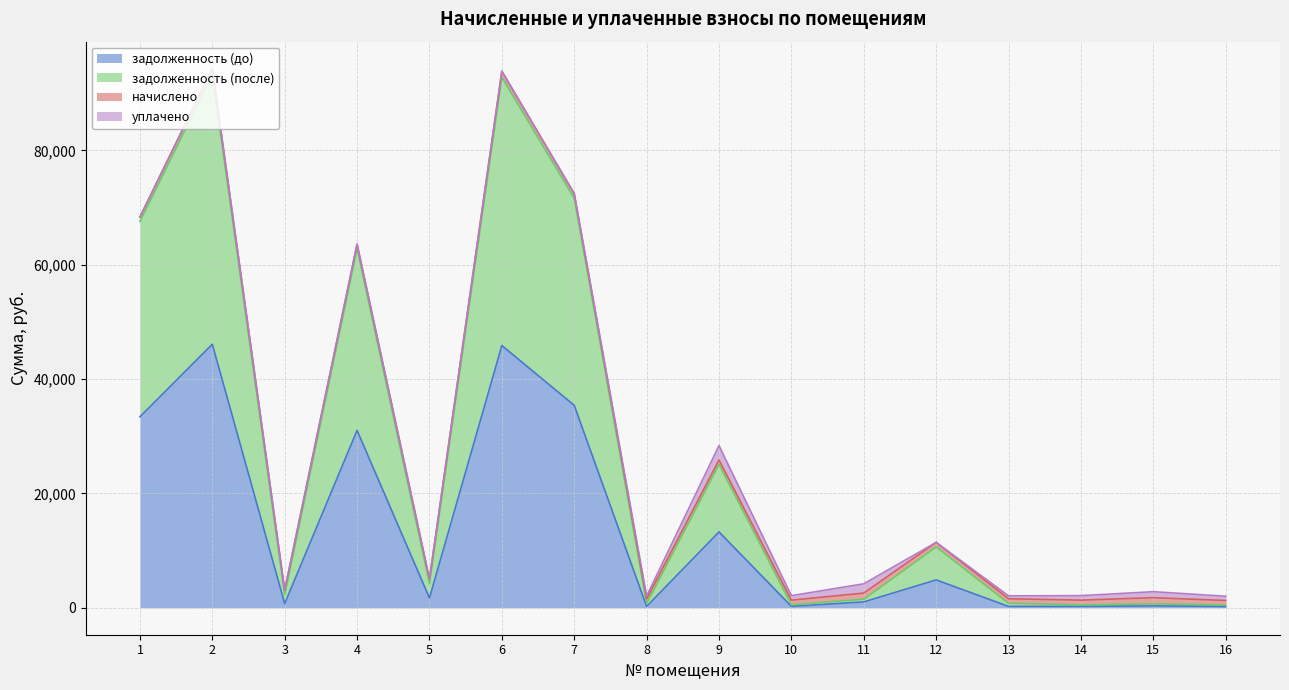

The value of задолженность (до) at 10 is 244.4. True or false?

True